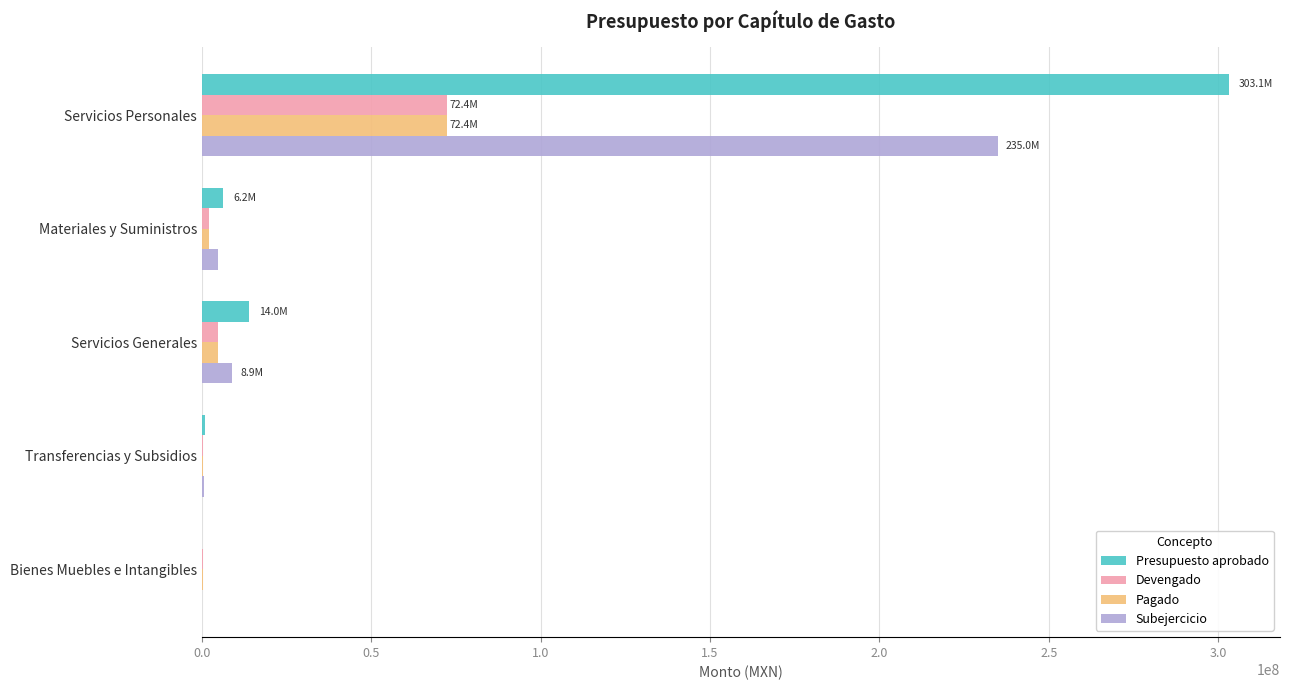

What is the sum of all Devengado values?

79673027.4